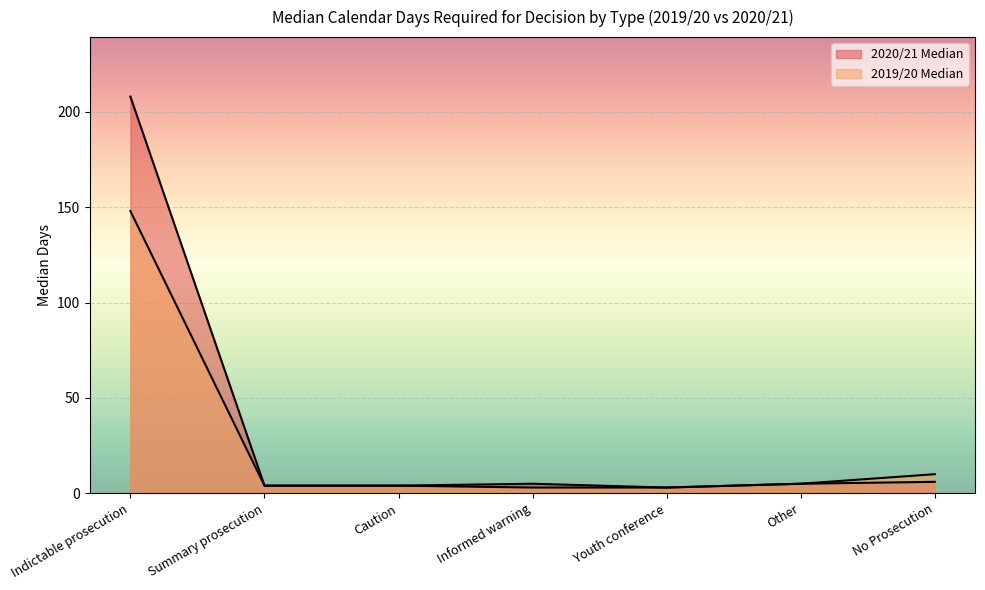

How many series are shown in this chart?

2